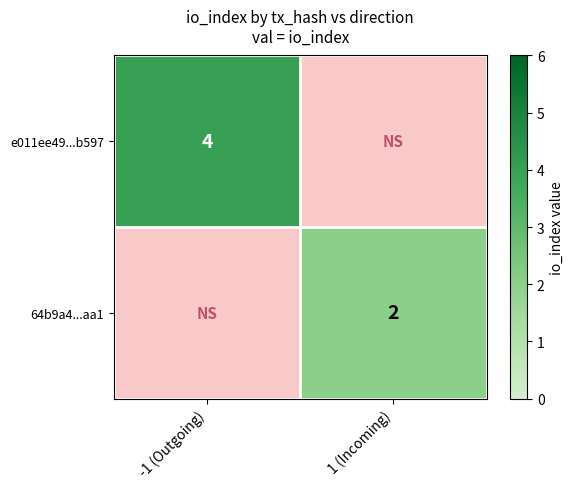

Is the value of e011ee49...b597 at -1 (Outgoing) greater than the value of 64b9a4...aa1 at 1 (Incoming)?

Yes